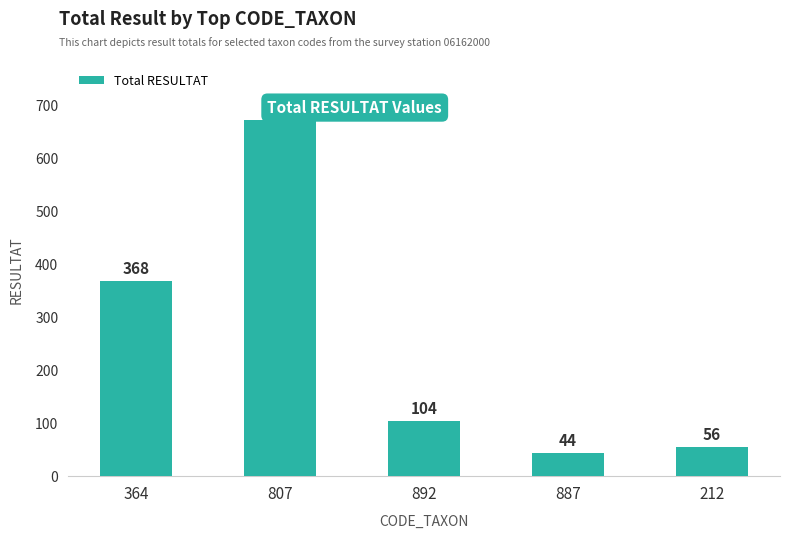

What is the value of the 1st bar from the left?

368